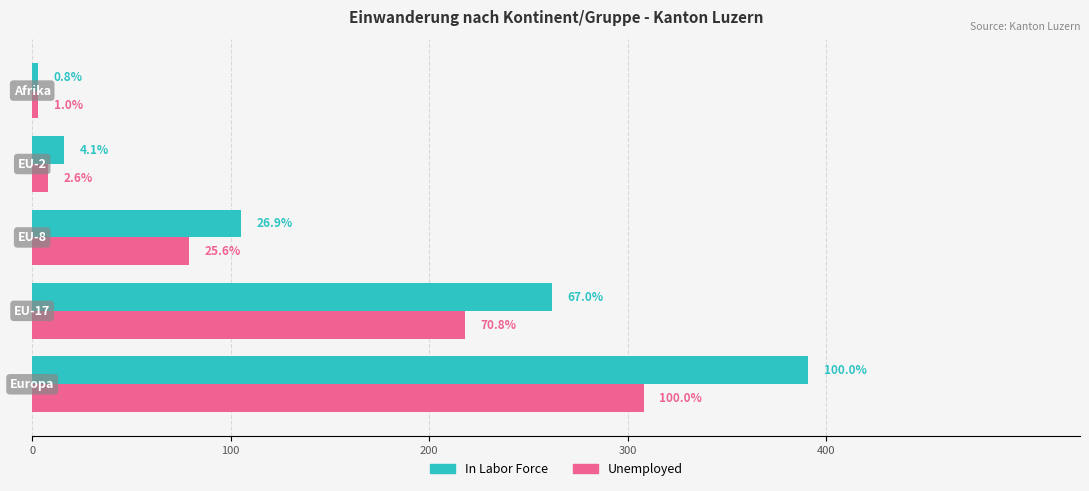

What are all the series names shown in the legend?

In Labor Force, Unemployed